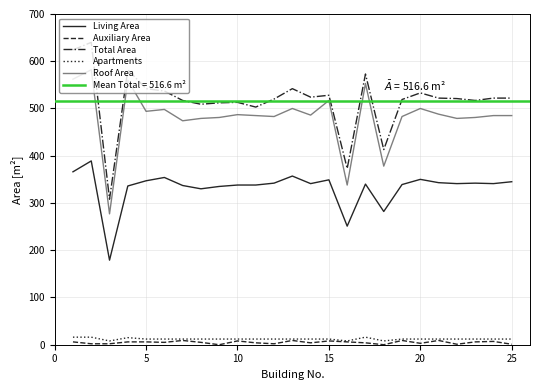

True or false: Total Area and Auxiliary Area cross at least once.

False